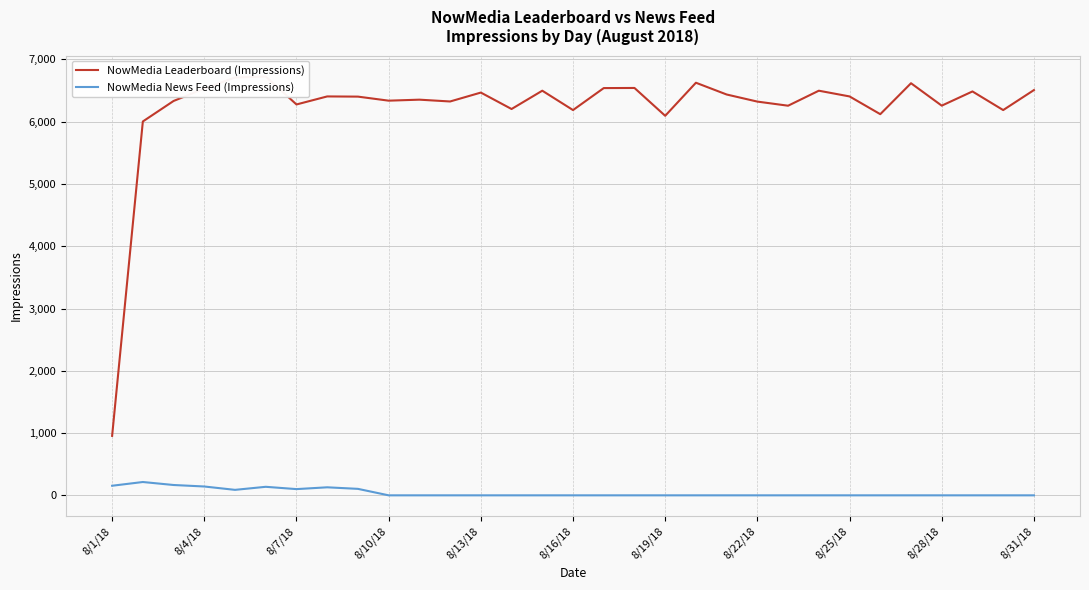

What are all the series names shown in the legend?

NowMedia Leaderboard (Impressions), NowMedia News Feed (Impressions)